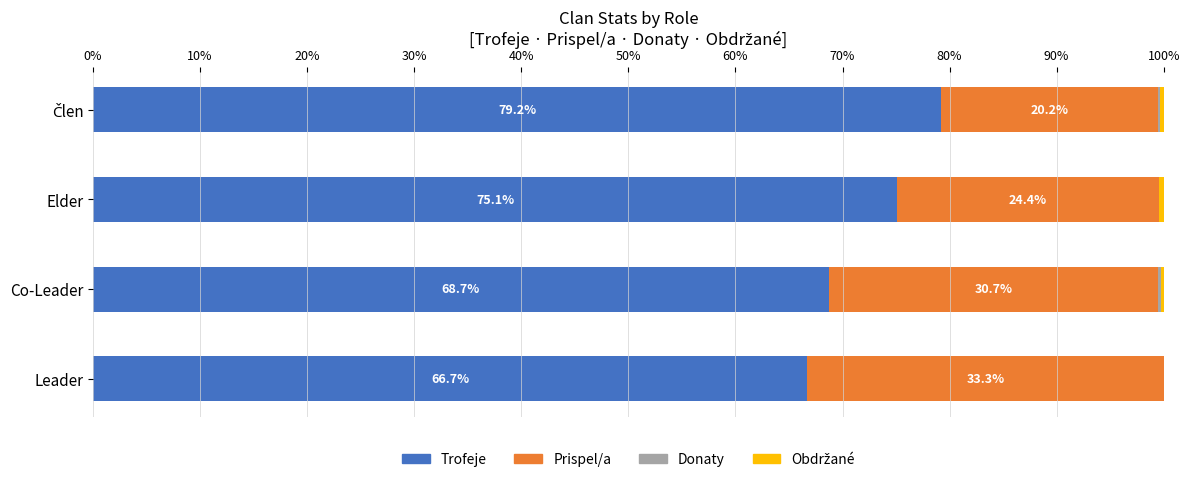

What is the total value across all series at Leader?

100.0